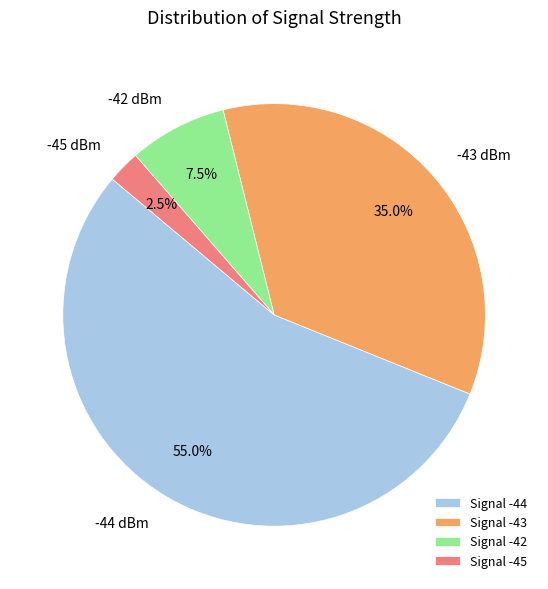

Is Signal -45 the majority of the pie?

No